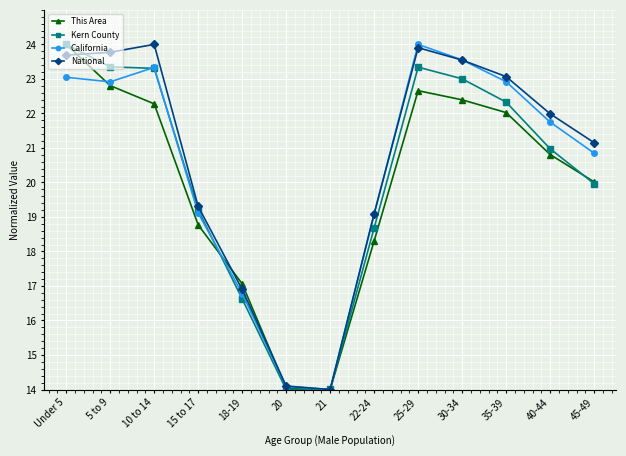

Is it true that This Area equals 14.0 at 20?

True